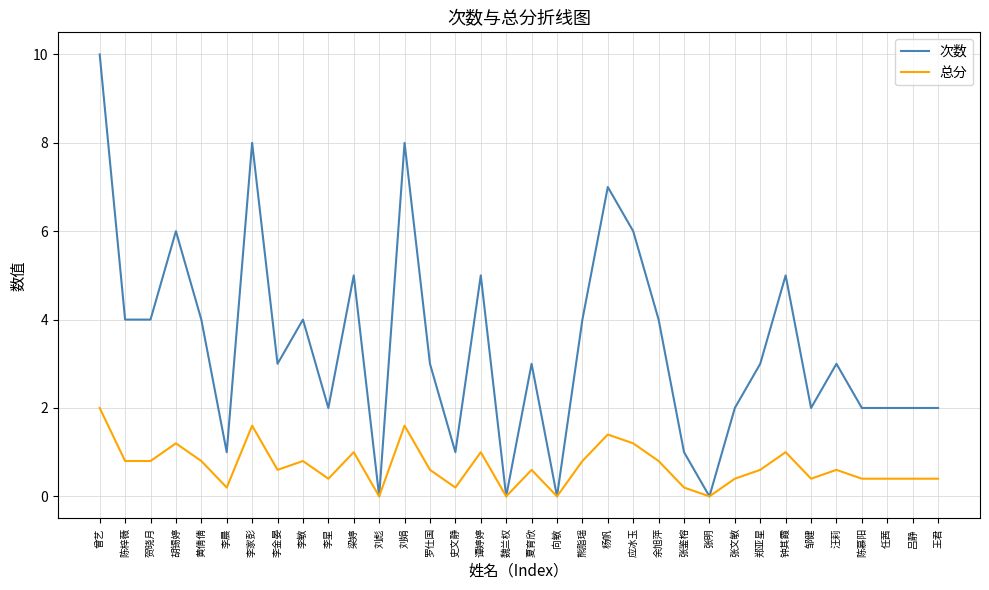

What is the approximate value of 次数 at 杨帆?

7.0